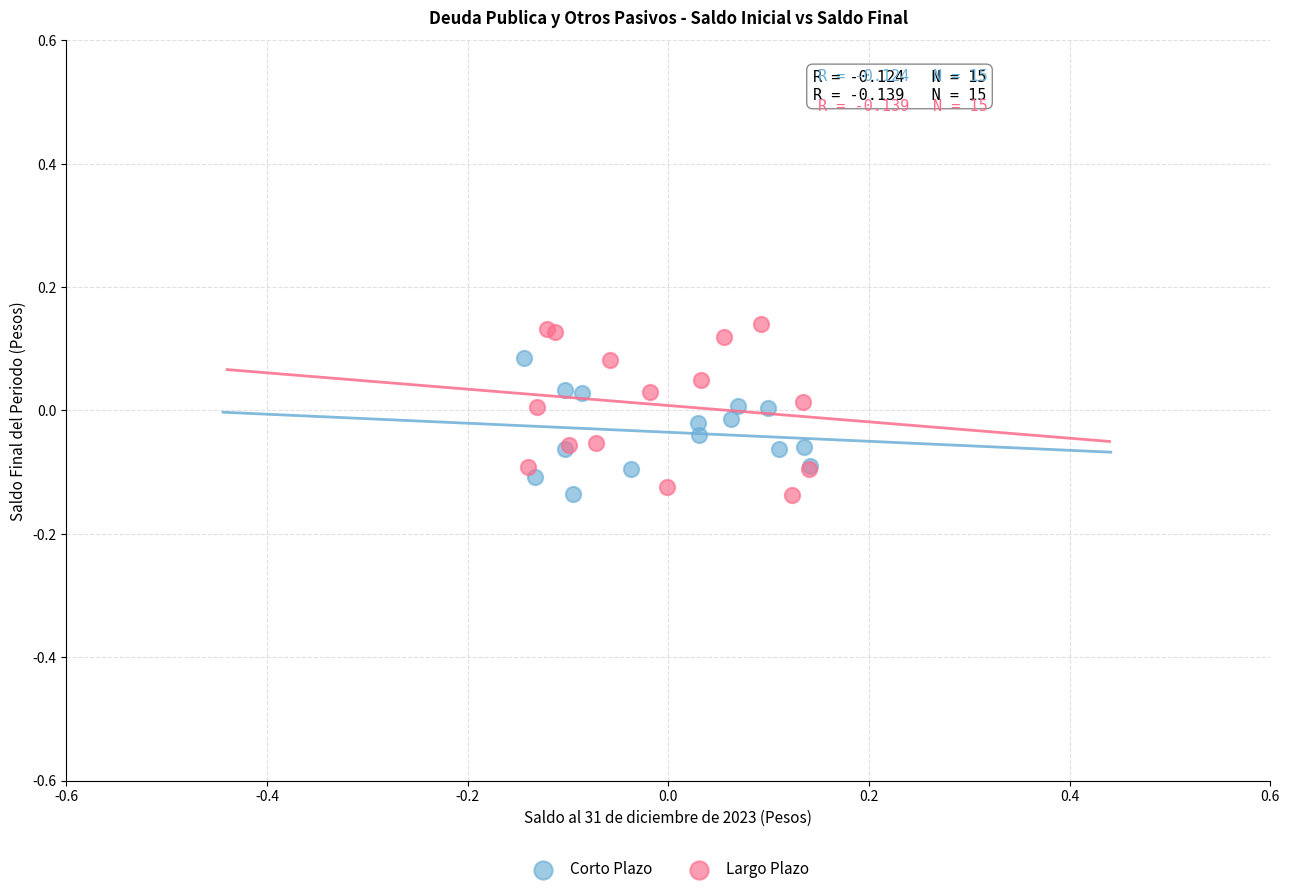

Which series has the largest Y range (max minus min)?

Largo Plazo